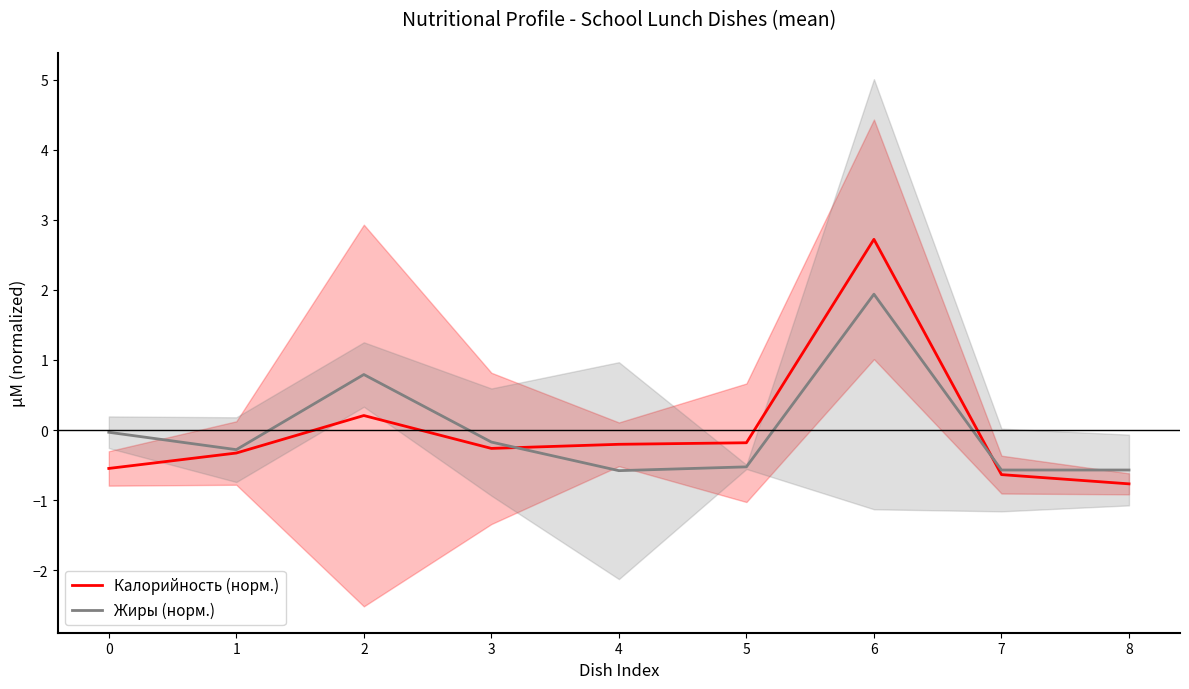

Count the number of data series in this chart.

2